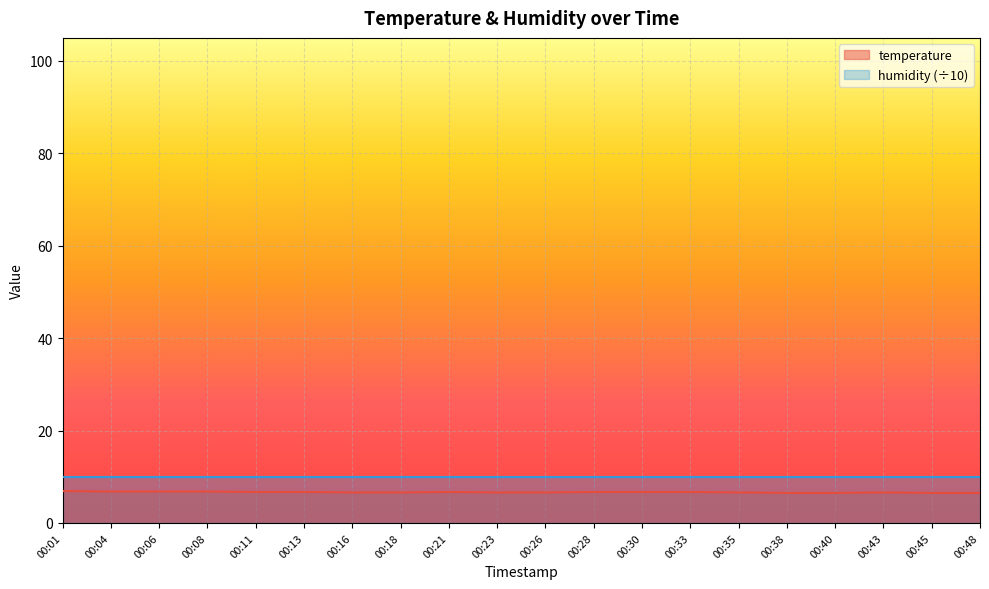

Is it true that the value at 00:21 is 11.5?

False